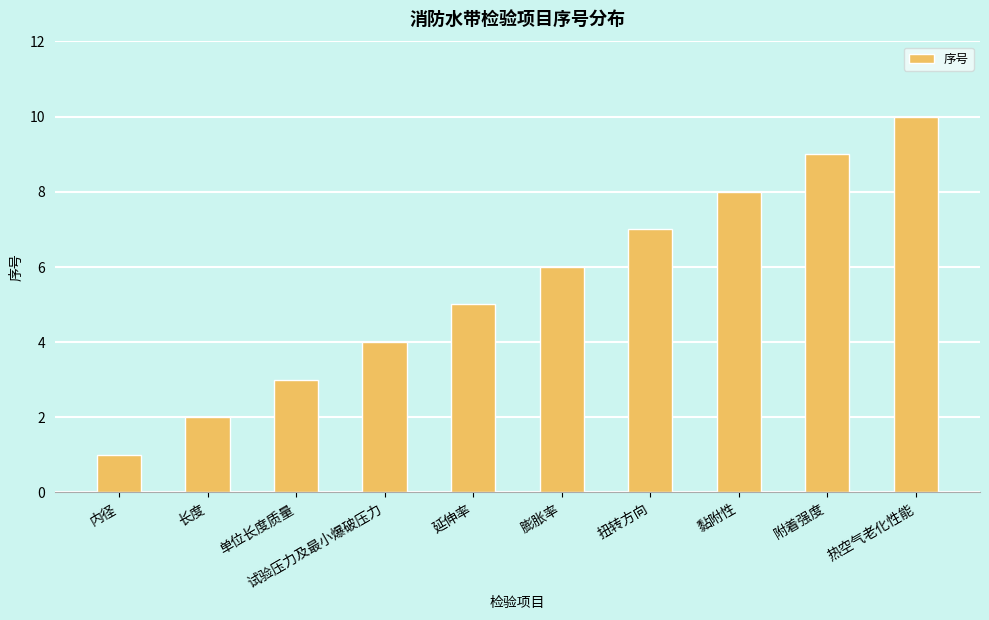

What is the difference between the maximum and minimum values?

9